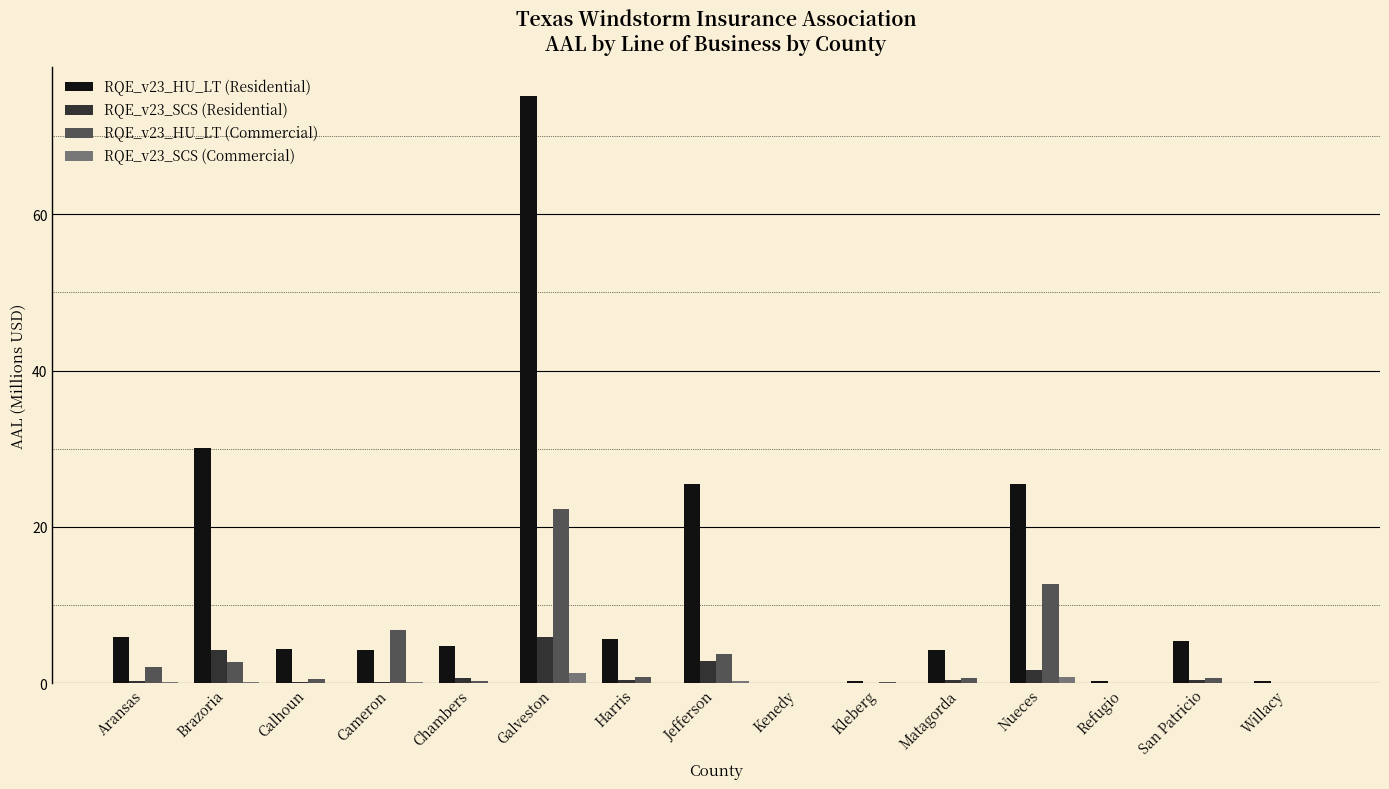

At which category is the sum across all series the highest?

Galveston